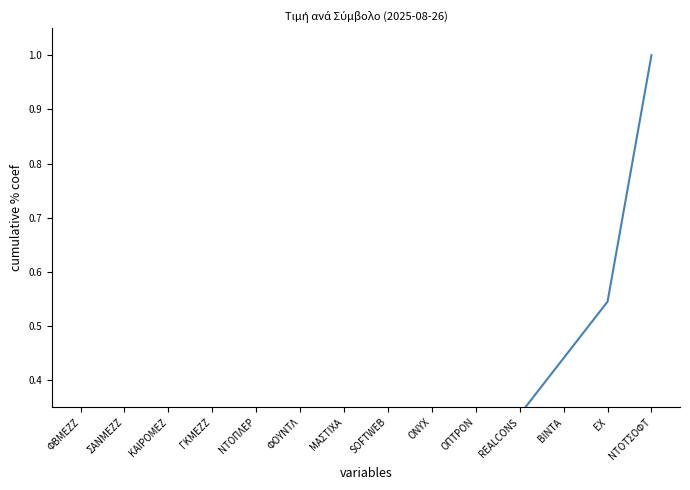

Rank the categories by value from highest to lowest.

ΝΤΟΤΣΟΦΤ, ΕΧ, ΒΙΝΤΑ, REALCONS, ΟΠΤΡΟΝ, ONYX, SOFTWEB, ΜΑΣΤΙΧΑ, ΦΟΥΝΤΛ, ΝΤΟΠΛΕΡ, ΓΚΜΕΖΖ, ΚΑΙΡΟΜΕΖ, ΣΑΝΜΕΖΖ, ΦΒΜΕΖΖ